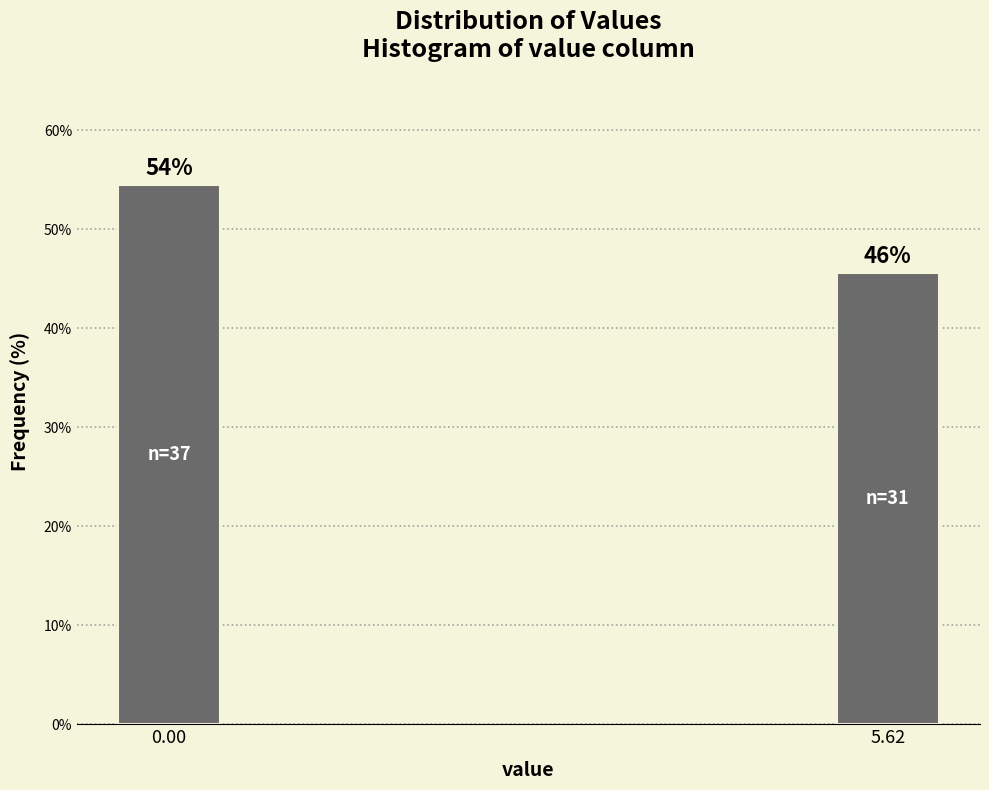

Does the chart contain any negative values?

No